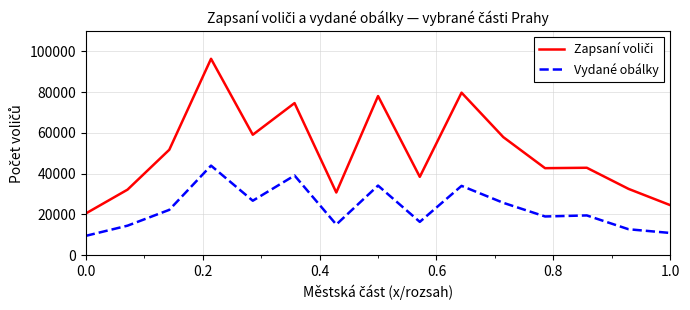

How many categories are shown in the chart?

15